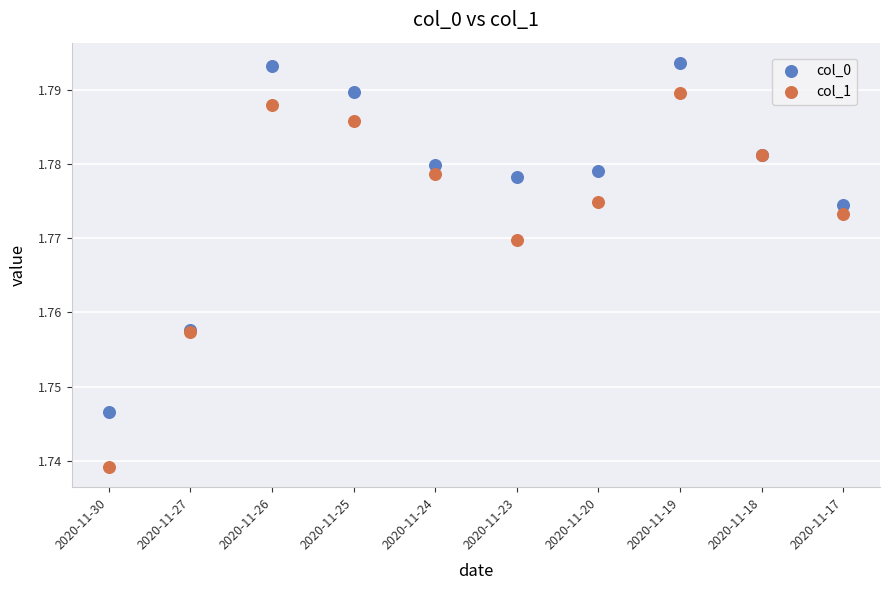

Which series reaches the minimum Y coordinate?

col_1